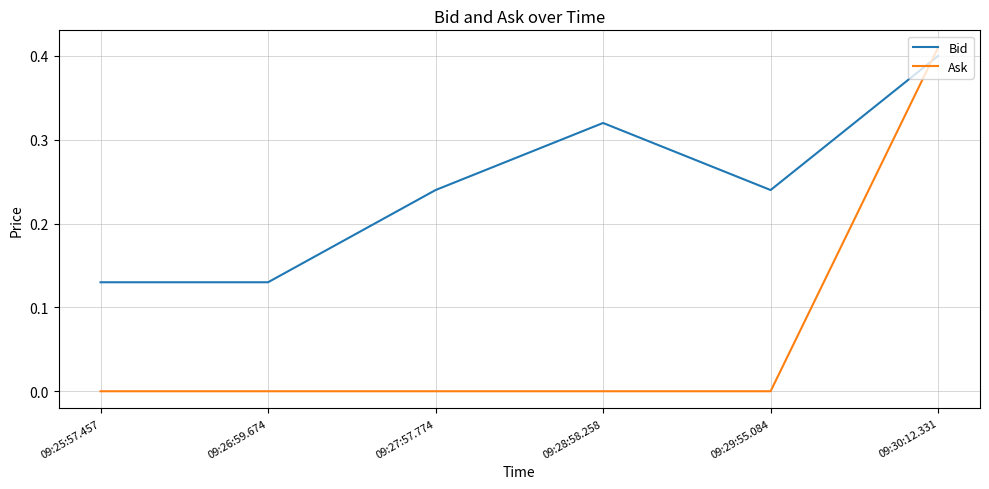

What position from the right is 09:27:57.774?

4